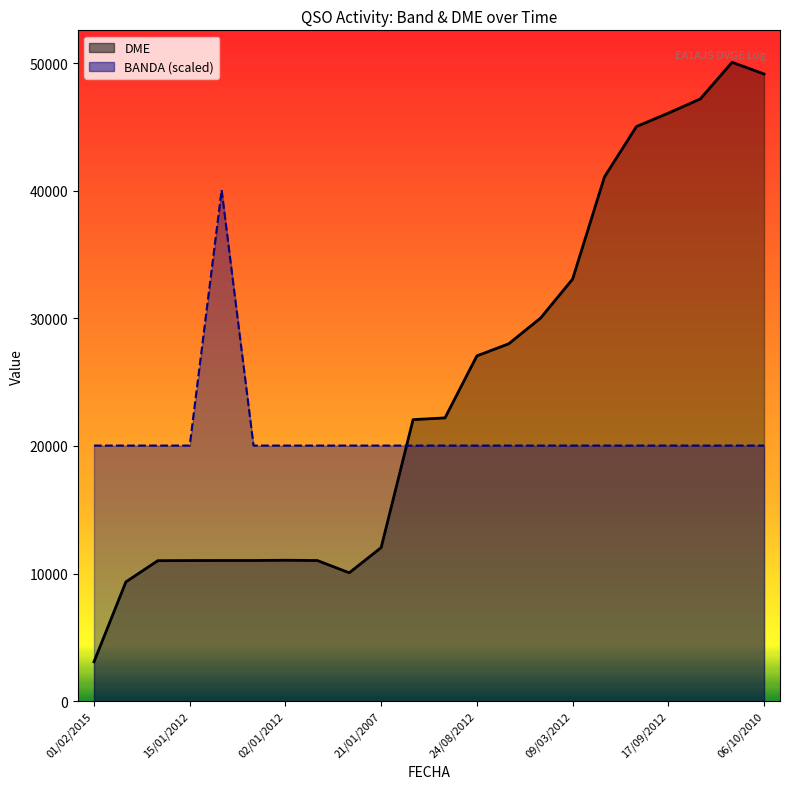

What are all the series names shown in the legend?

BANDA, DME